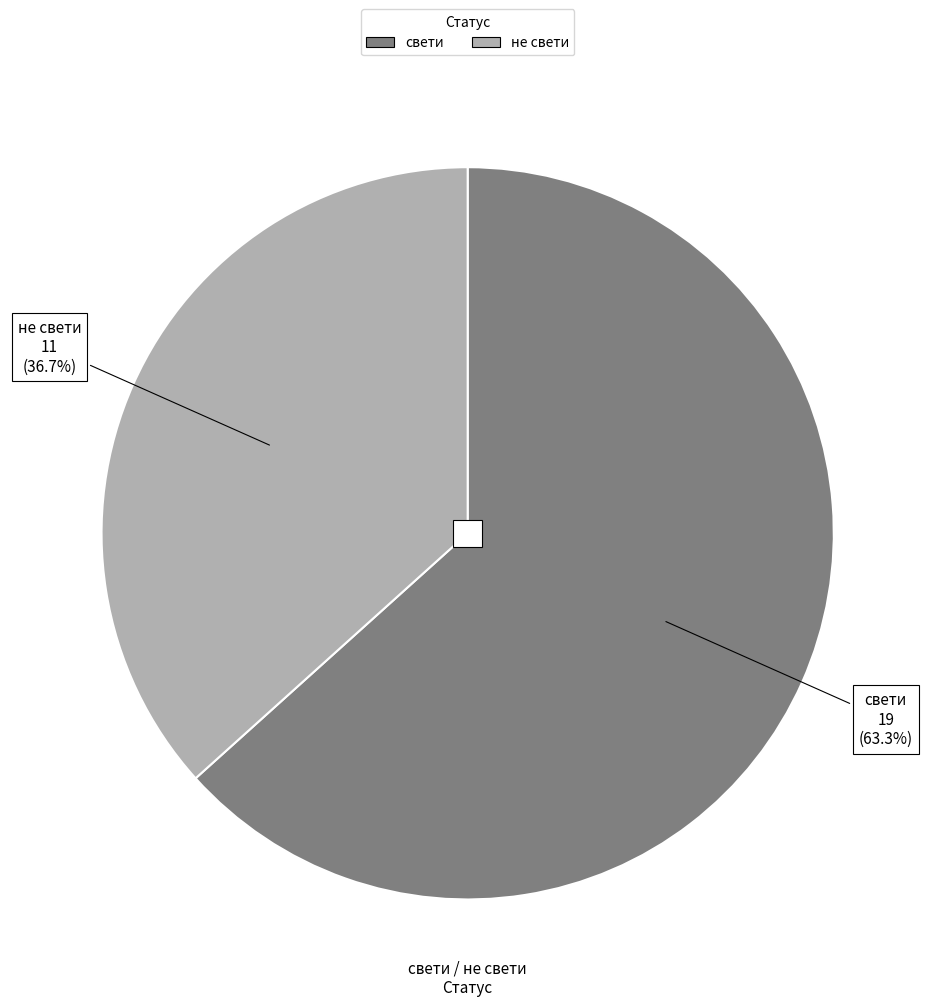

To the nearest percent, what is the difference between the largest and smallest slice percentages?

27%